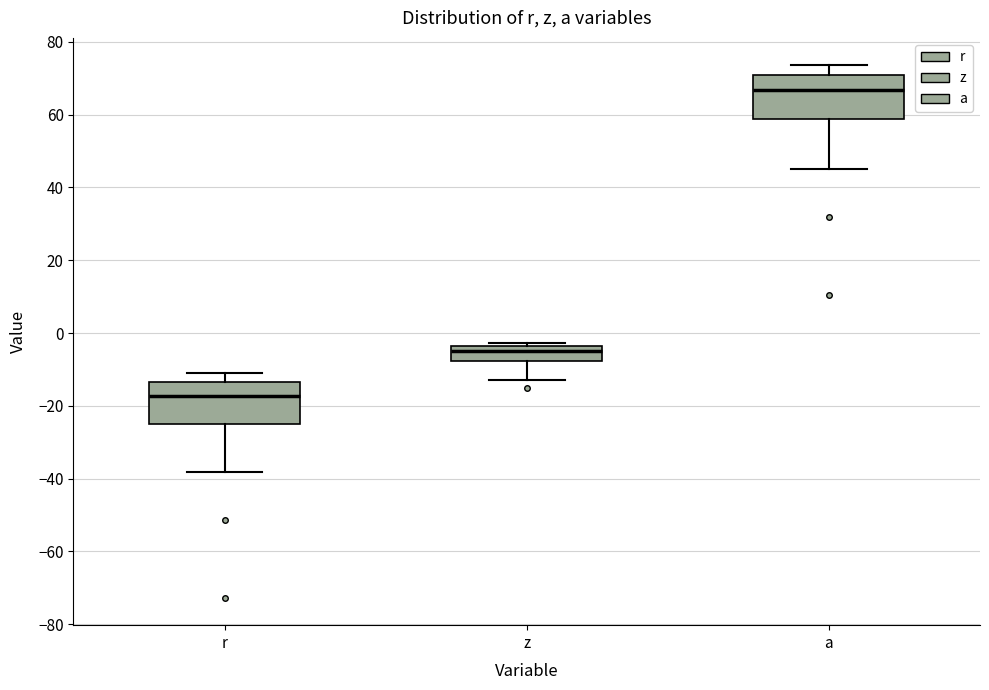

Reading left to right, transcribe this box plot: for each box, give where its median line is, the range the box spans, and where its two whiskers end, as read against the y-axis. The values are not printed on the chart, so give them approximately, as read against the axis.

r: median -18, box -24 to -14, whiskers -38 to -10
z: median -4 (just below the box's upper edge), box -8 to -4, whiskers -12 to -2
a: median 66, box 58 to 70, whiskers 46 to 74